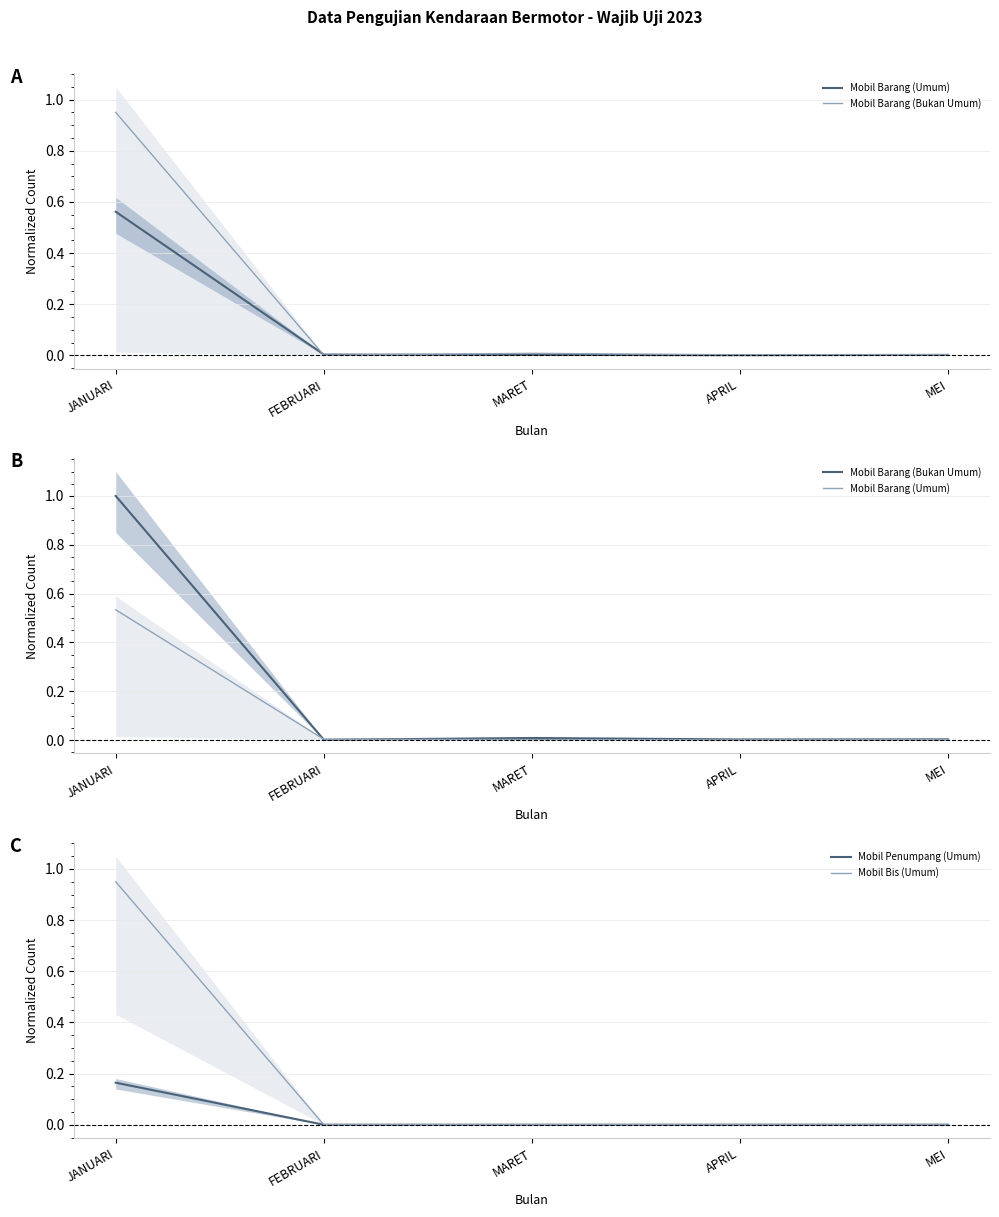

Where is the first local minimum for Mobil Barang (Bukan Umum)?

FEBRUARI